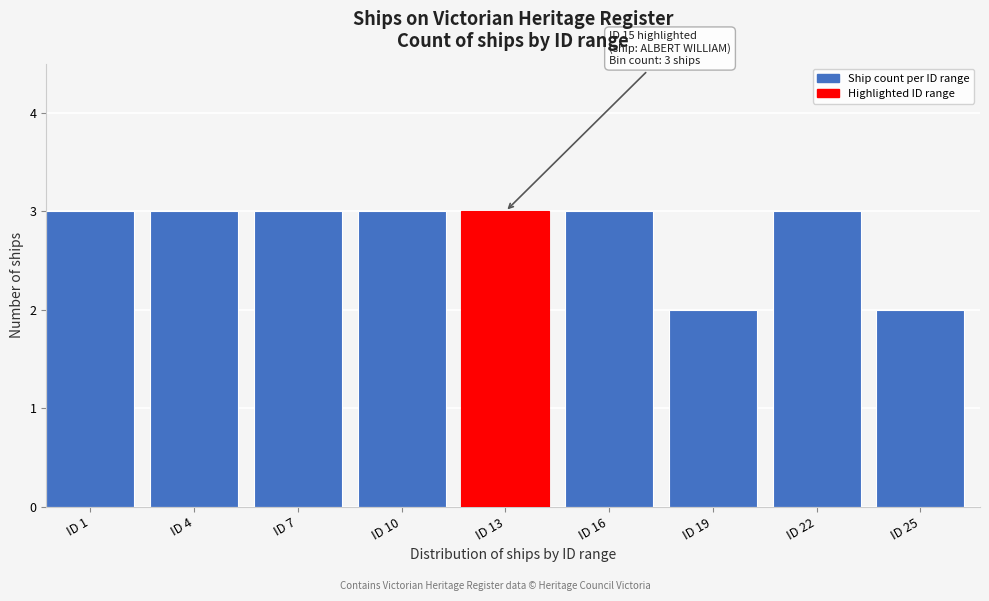

Reading left to right, transcribe all the data shown in this chart.

3	3	3	3	3	3	2	3	2